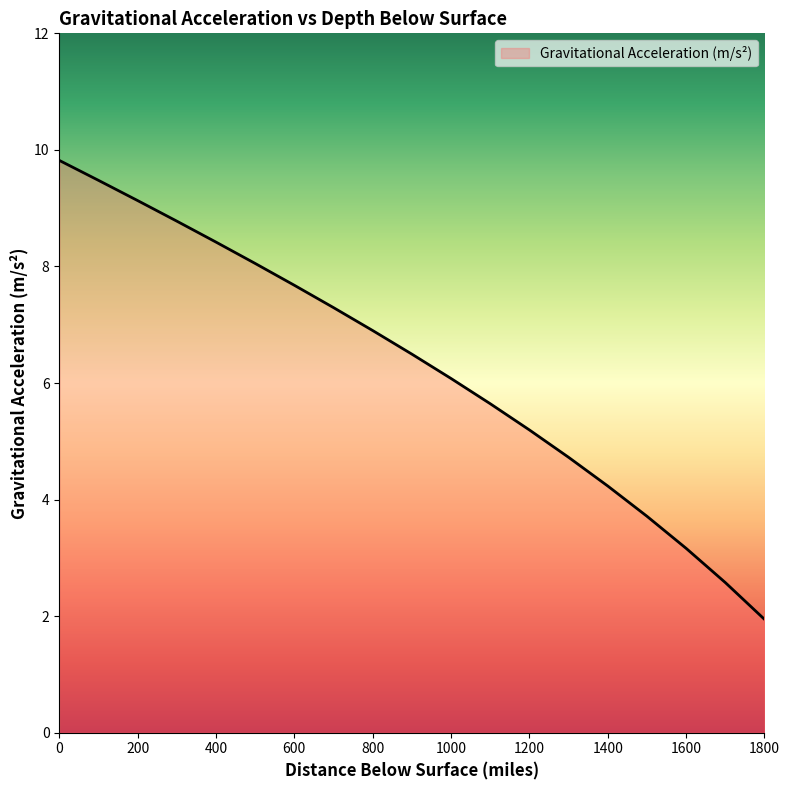

What is the smallest value displayed?

1.9